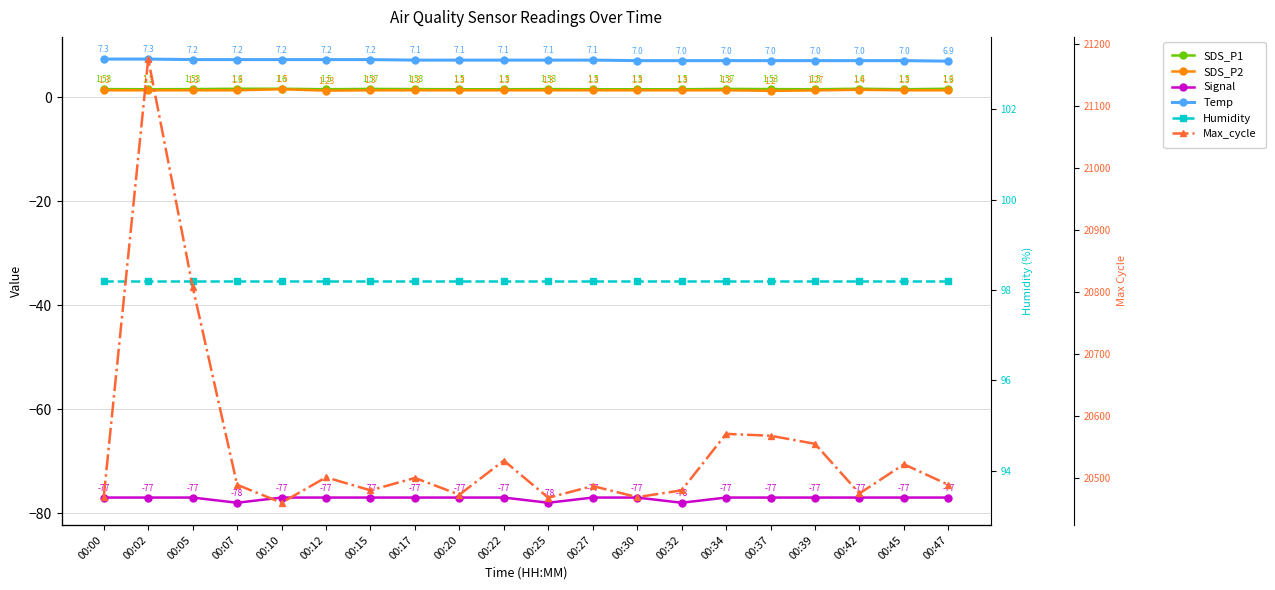

What is the value of the Humidity point at the 18th from the left?

98.2